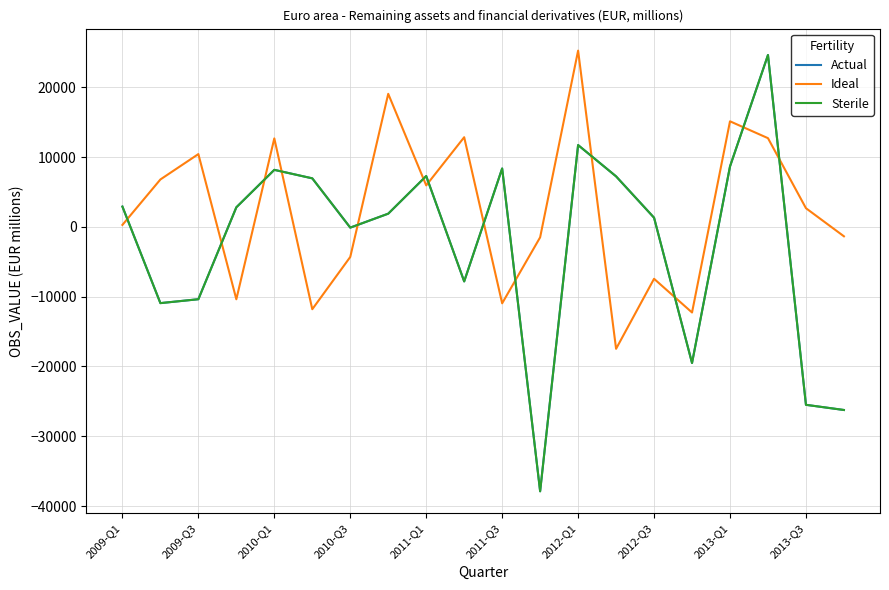

Is this an area chart (filled region under the line)?

No